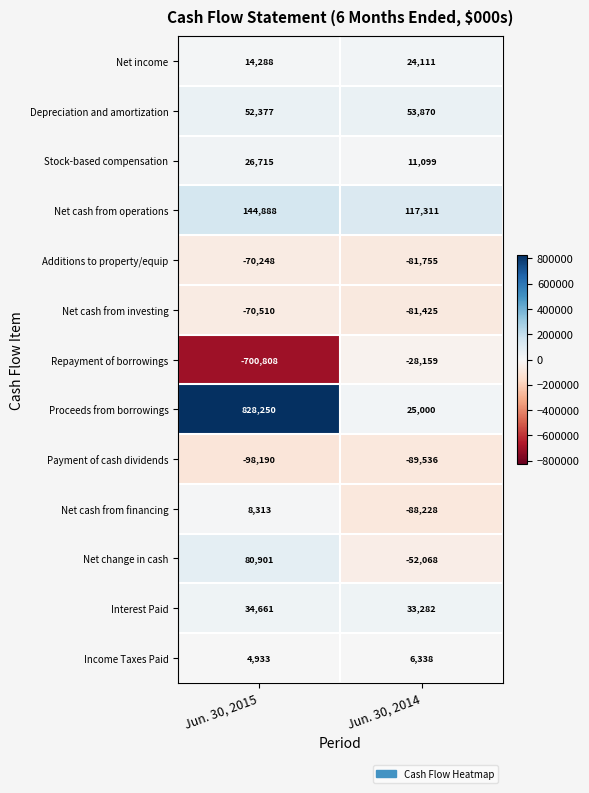

Which series has the largest total across all categories?

Proceeds from borrowings